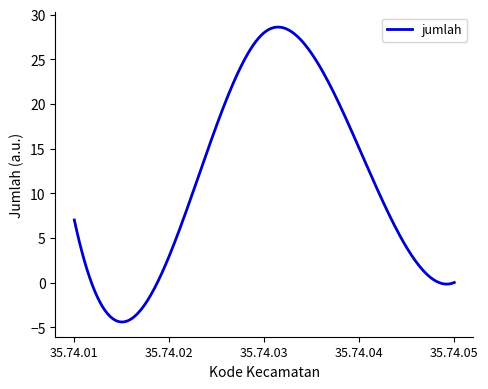

What is the difference between the maximum and minimum values?

33.0